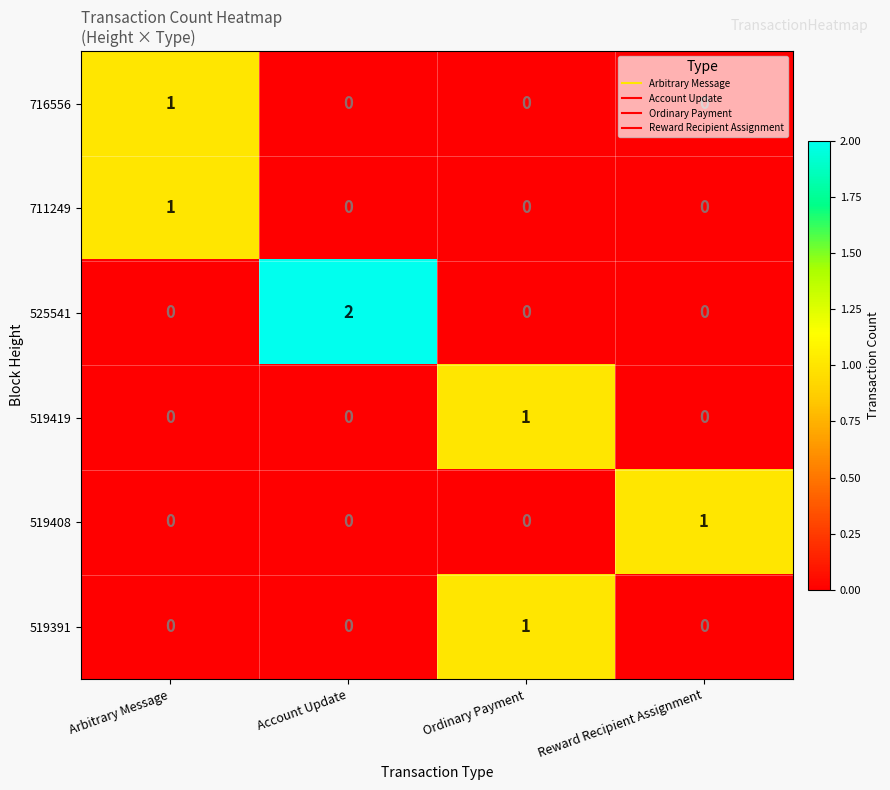

The value of 711249 at Reward Recipient Assignment is 0. True or false?

True